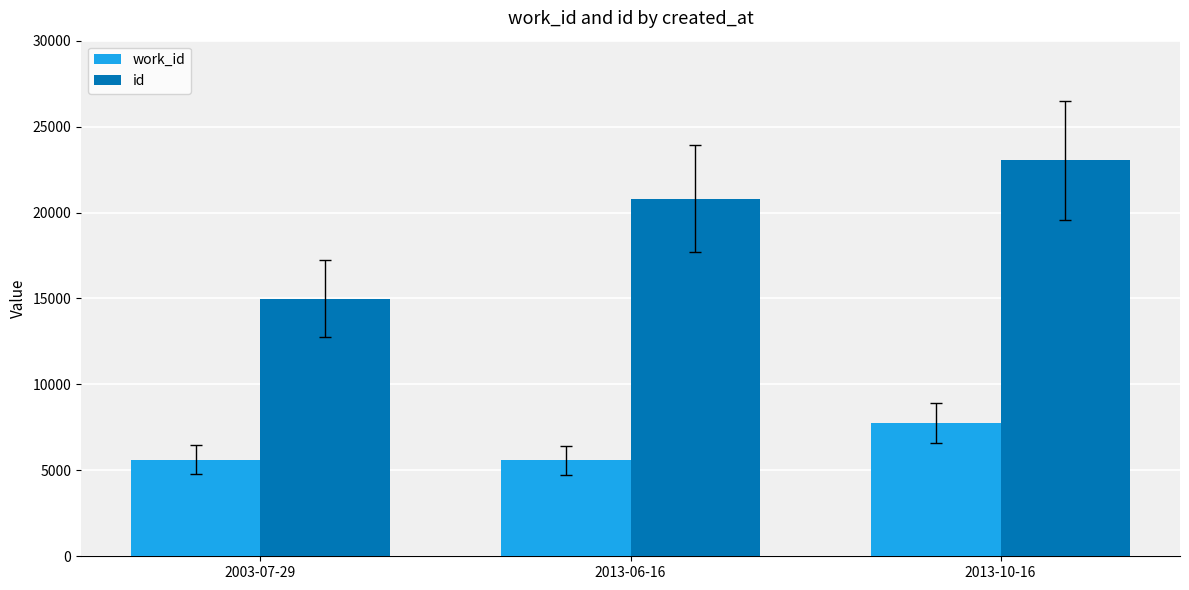

At 2013-10-16, list the series in order from smallest to largest.

work_id, id